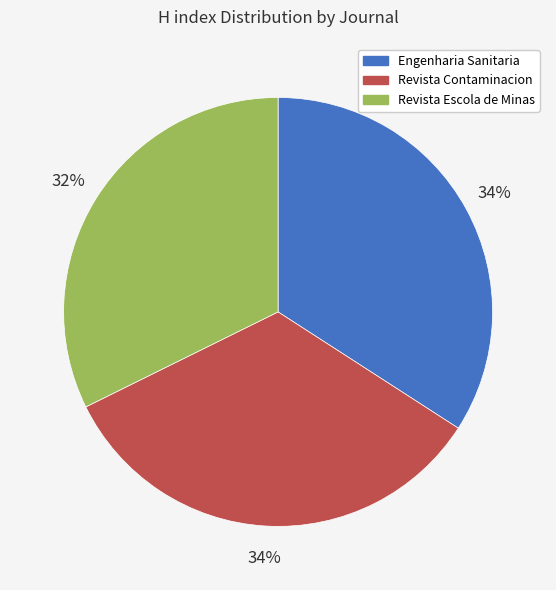

To the nearest percent, what is the average slice percentage?

33%